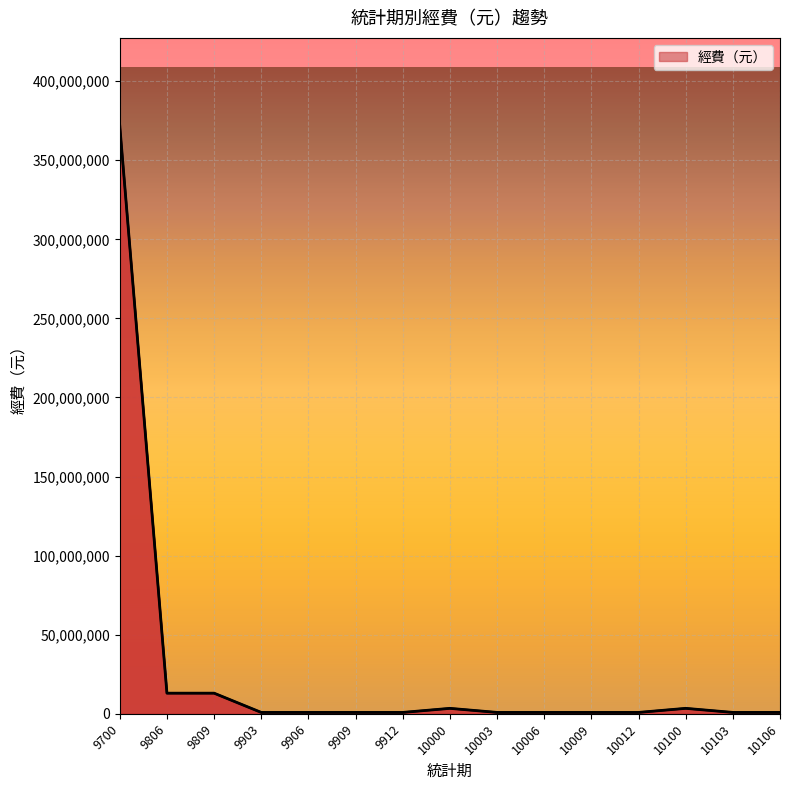

What is the maximum value shown in the chart?

371610336